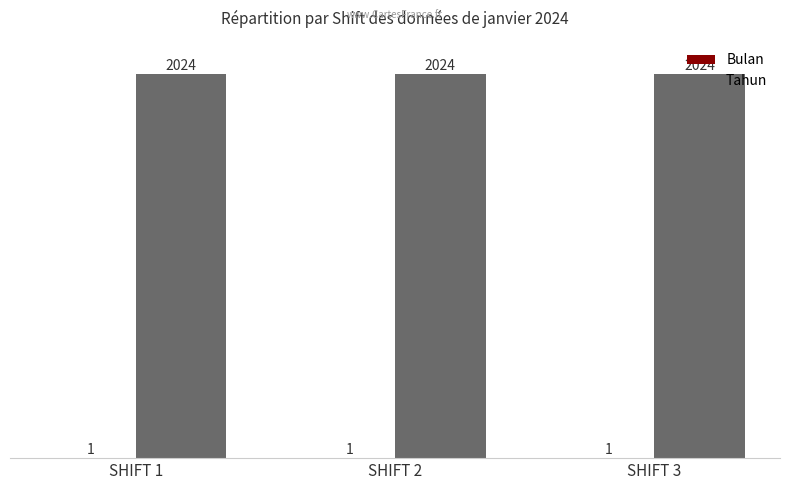

Are the bars grouped side by side (vs. stacked)?

Yes